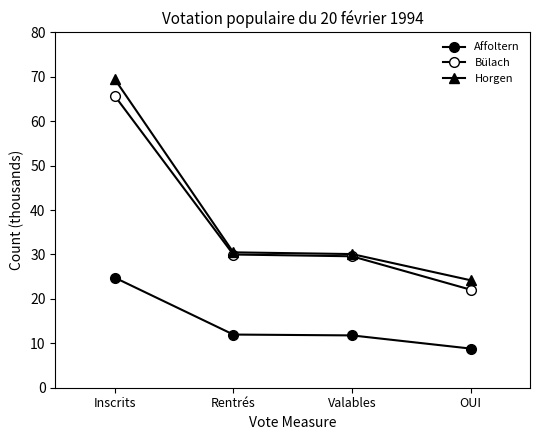

What position from the left is Rentrés?

2